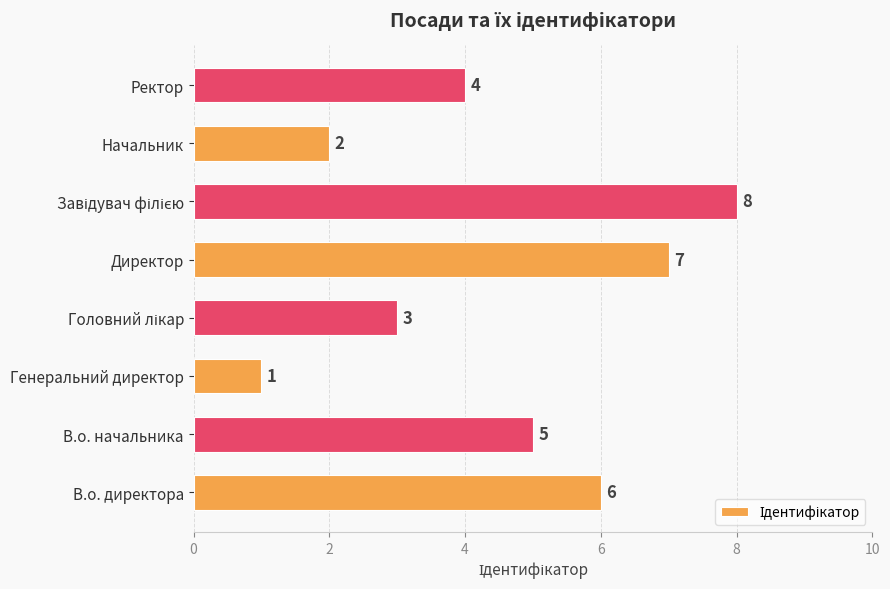

How many distinct data groups are displayed?

1